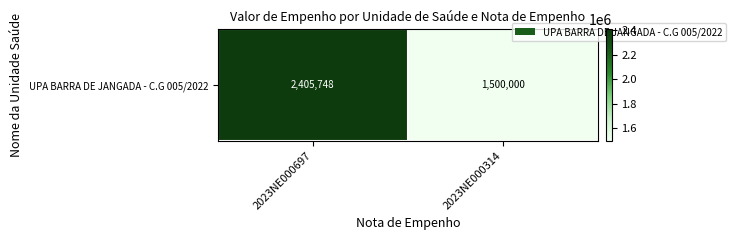

What is the maximum value shown in the chart?

2405748.5